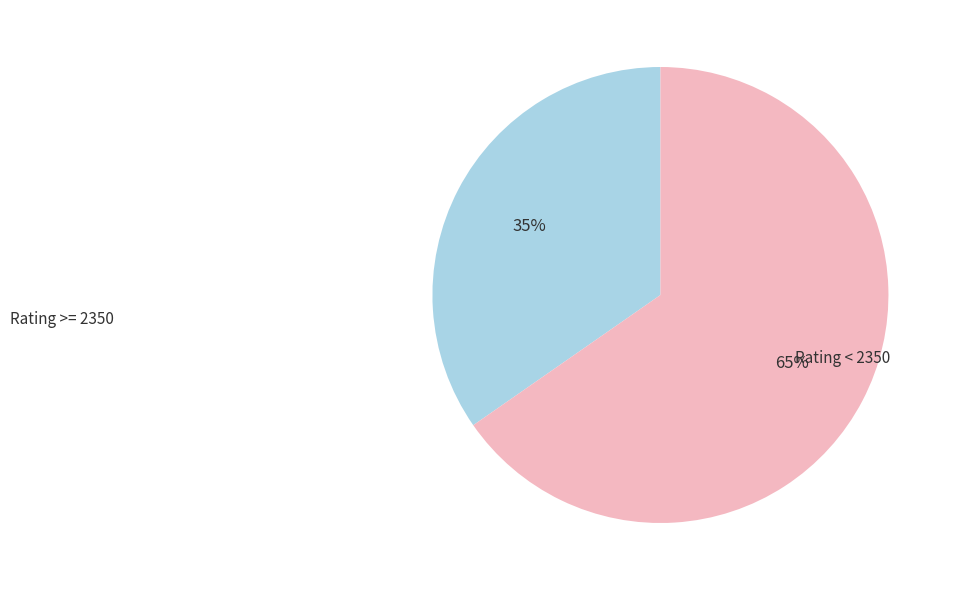

Is there any slice that represents more than half of the pie?

Yes